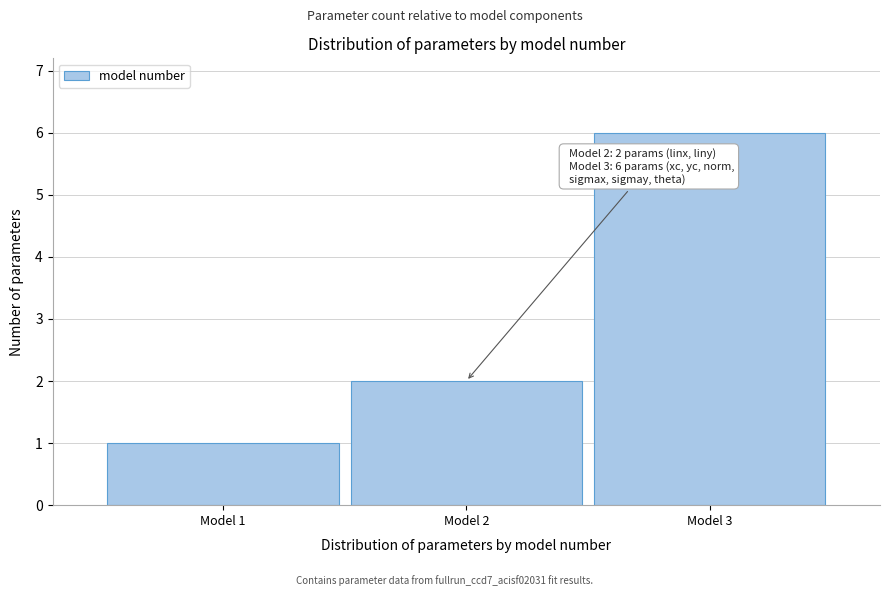

Reading left to right, list all the values displayed in this chart.

1	2	6